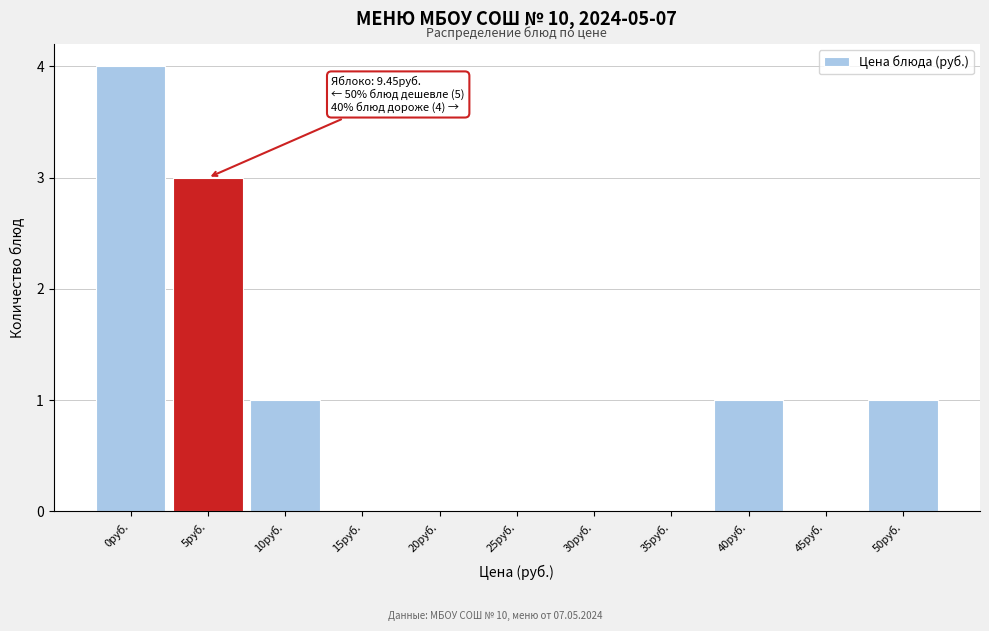

Reading left to right, list all the values displayed in this chart.

0руб.=4	5руб.=3	10руб.=1	15руб.=0	20руб.=0	25руб.=0	30руб.=0	35руб.=0	40руб.=1	45руб.=0	50руб.=1